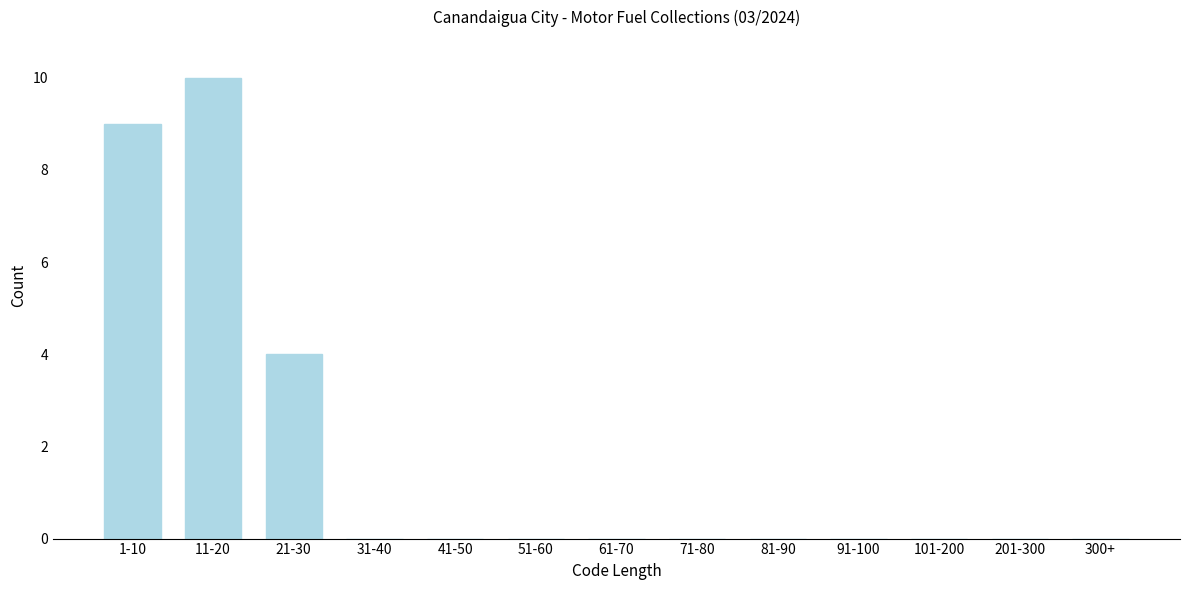

Reading left to right, what are all the values shown in this chart?

1-10=9	11-20=10	21-30=4	31-40=0	41-50=0	51-60=0	61-70=0	71-80=0	81-90=0	91-100=0	101-200=0	201-300=0	300+=0